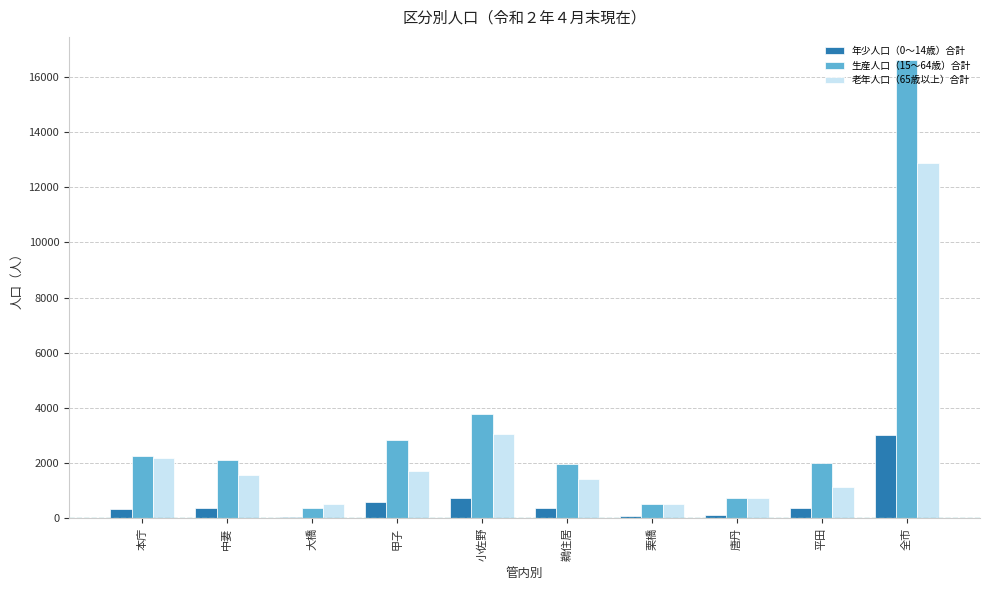

Is it true that 生産人口（15～64歳）合計 equals 2275 at 本庁?

True